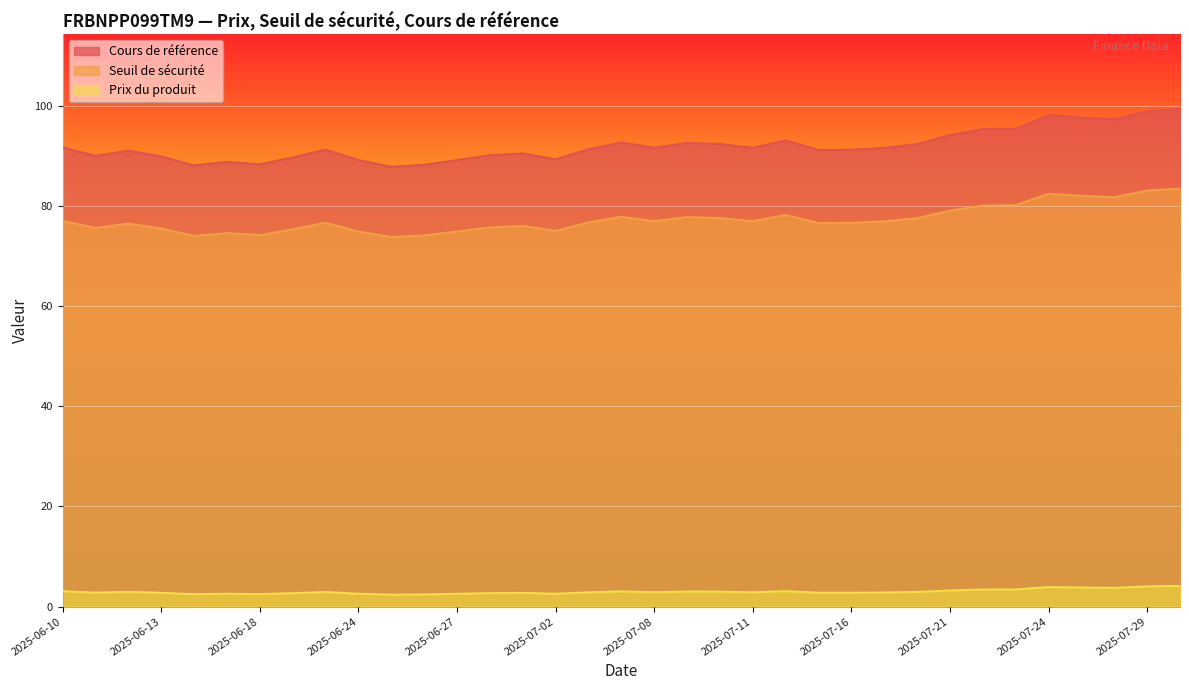

What is the value of the Seuil de sécurité point at the 19th from the left?

76.7